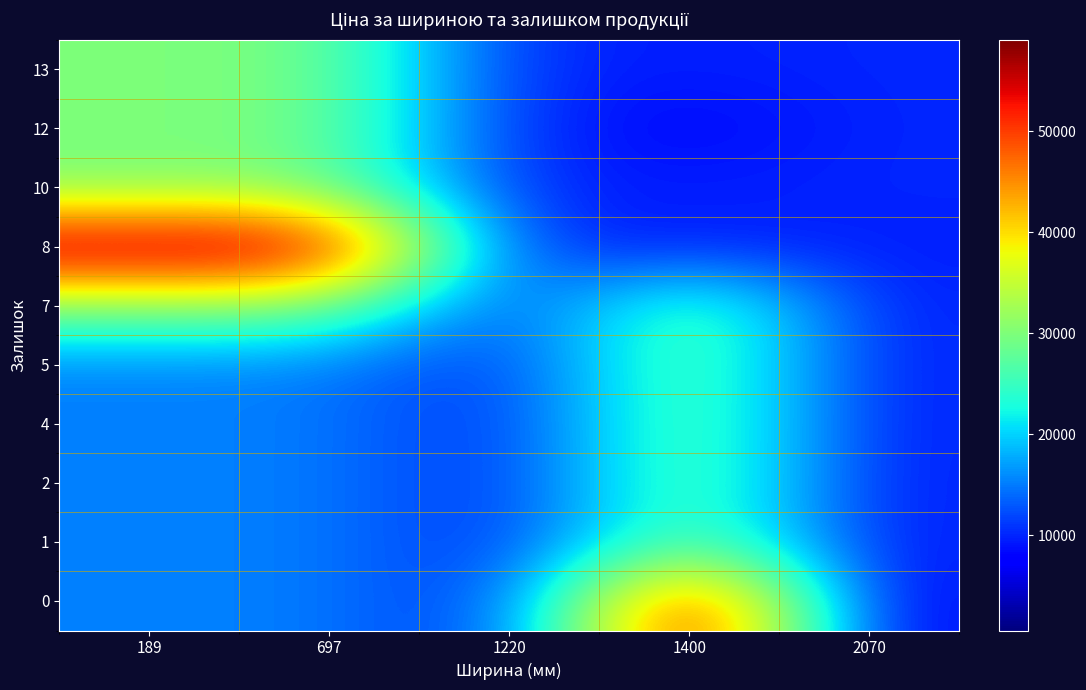

Reading left to right, extract all data points from this chart.

0: 189=15288.0	697=15288.0	1220=9585.4	1400=59075.7	2070=7680.9
1: 189=15288.0	697=15288.0	1220=9585.4	1400=29819.2	2070=9488.2
2: 189=15288.0	697=15288.0	1220=9585.4	1400=29819.2	2070=9488.2
4: 189=15288.0	697=15288.0	1220=9585.4	1400=29819.2	2070=9585.4
5: 189=15288.0	697=15288.0	1220=10085.8	1400=29819.2	2070=9585.4
7: 189=30077.8	697=30077.8	1220=10085.8	1400=29819.2	2070=9585.4
8: 189=59075.7	697=59075.7	1220=10085.8	1400=9585.4	2070=9585.4
10: 189=29819.2	697=29819.2	1220=10085.8	1400=9585.4	2070=10085.8
12: 189=29819.2	697=29819.2	1220=10085.8	1400=7680.9	2070=10085.8
13: 189=29819.2	697=29819.2	1220=10085.8	1400=9488.2	2070=10085.8